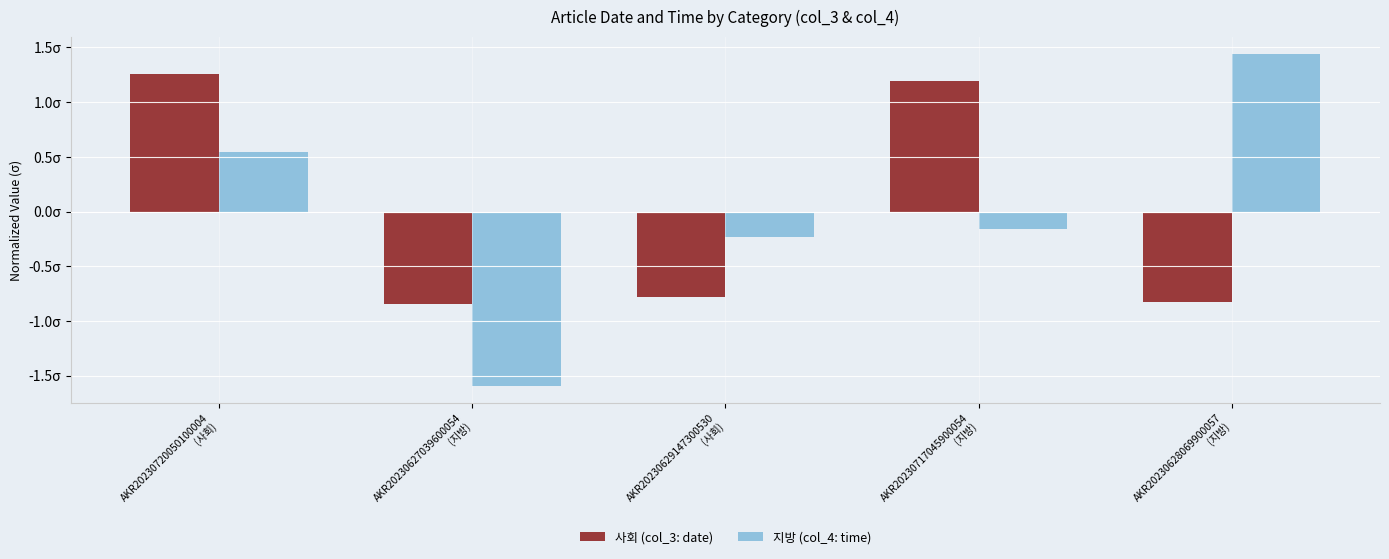

Does the chart contain any negative values?

Yes